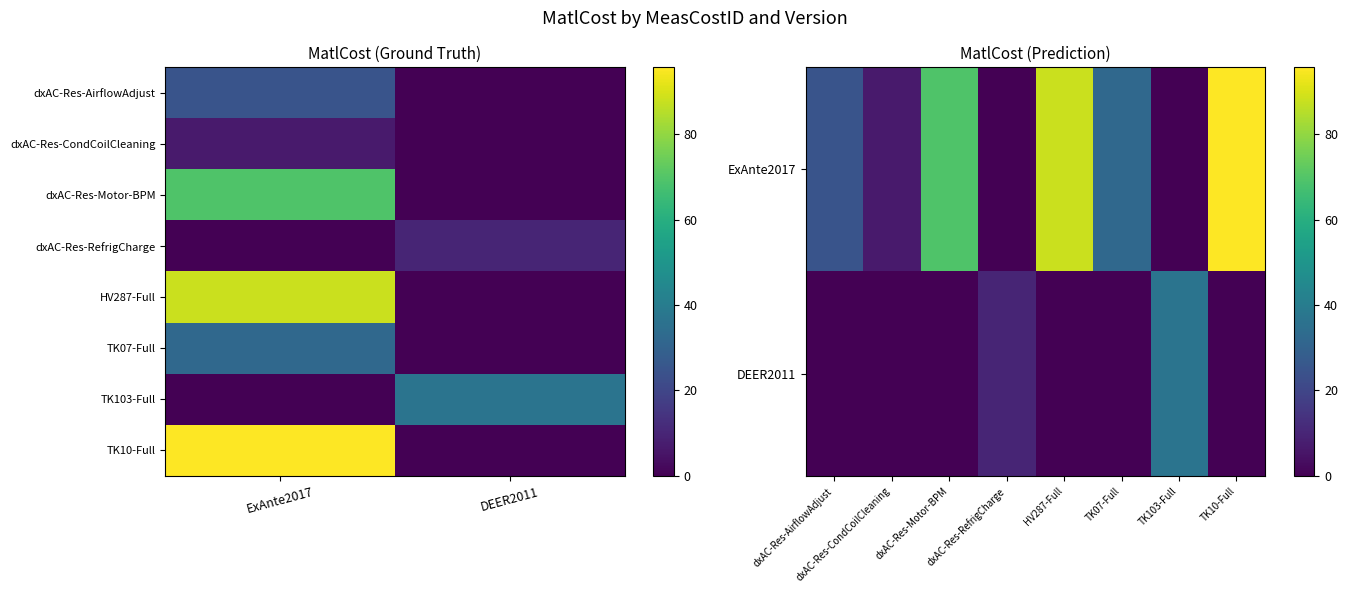

What is the highest value of the dxAC-Res-AirflowAdjust series?

24.9